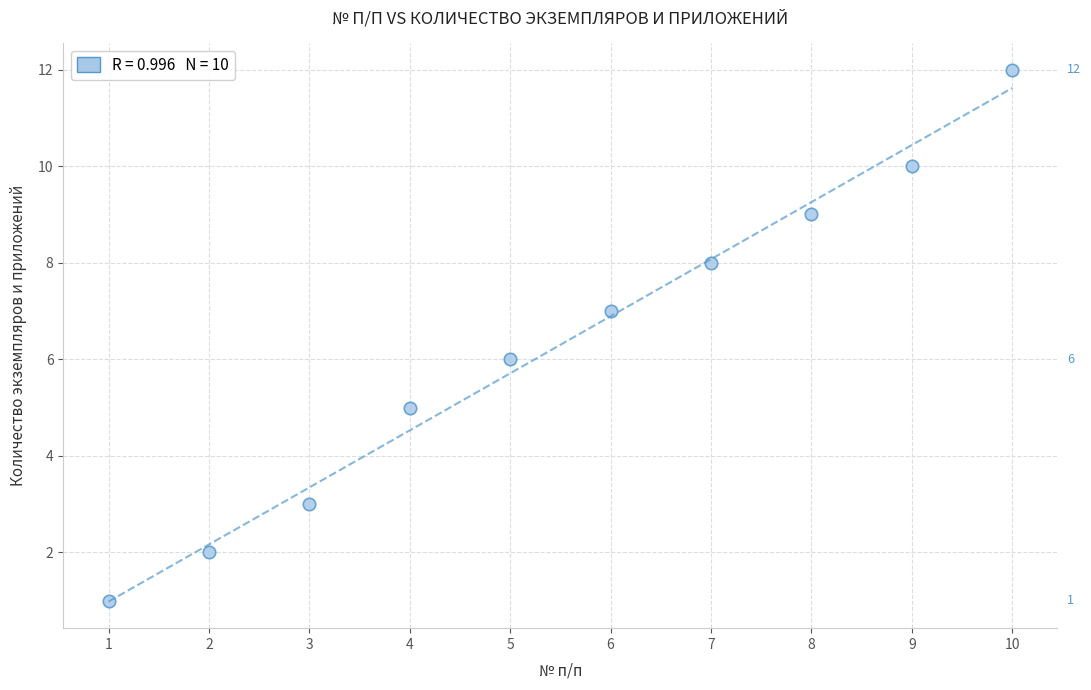

What is the average X value?

6